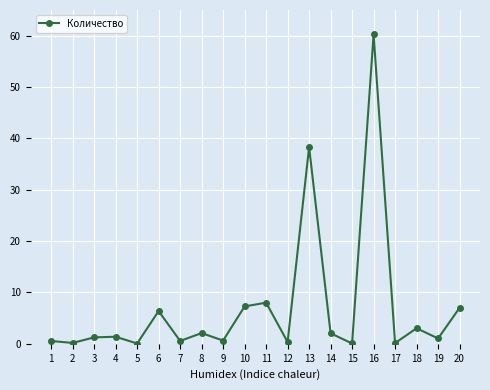

True or false: there are more than 1 points higher than both neighbors.

True